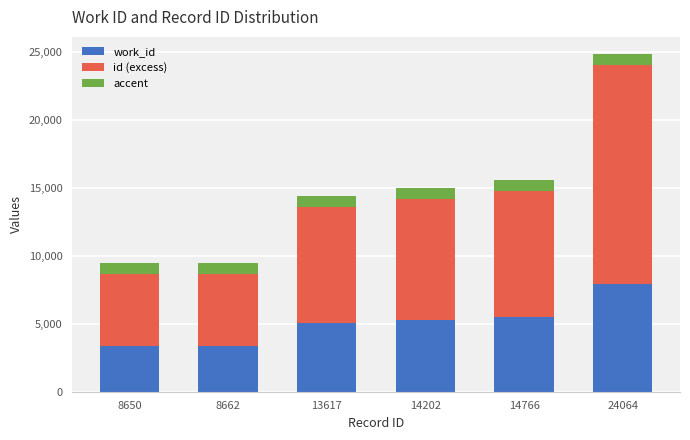

True or false: work_id has a value of 7940 at 24064.

True